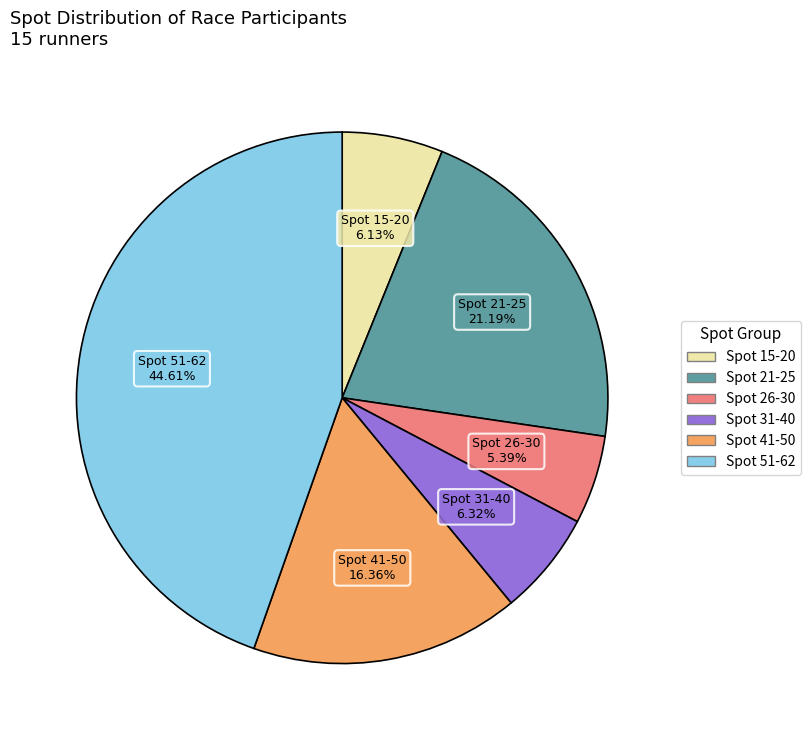

Is there any slice that represents more than half of the pie?

No